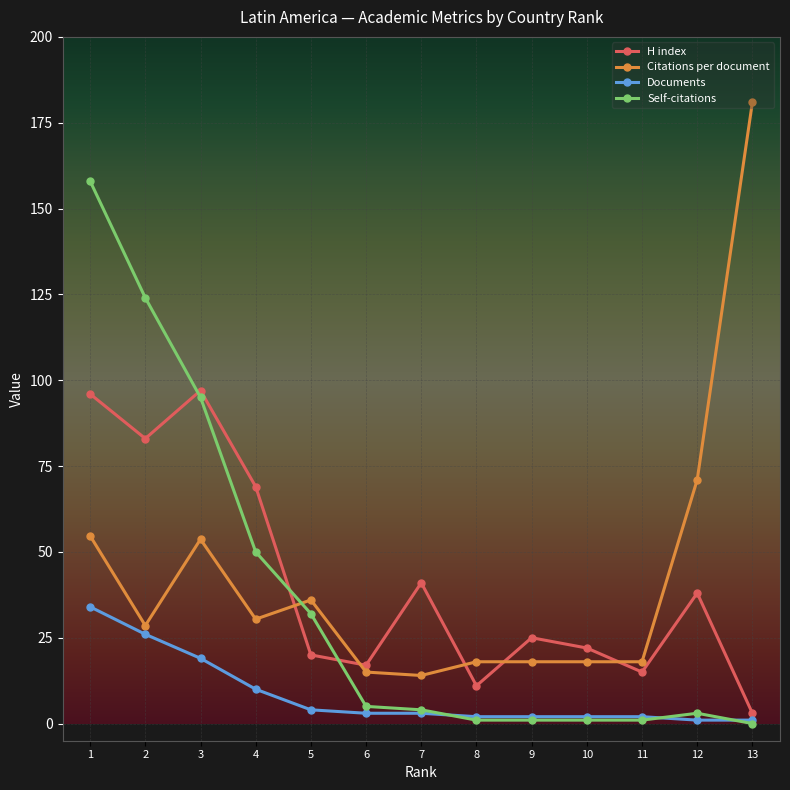

Reading left to right, what are all the values shown in this chart?

H index: 96.0	83.0	97.0	69.0	20.0	17.0	41.0	11.0	25.0	22.0	15.0	38.0	3.0
Citations per document: 54.7	28.5	53.7	30.4	36.0	15.0	14.0	18.0	18.0	18.0	18.0	71.0	181.0
Documents: 34.0	26.0	19.0	10.0	4.0	3.0	3.0	2.0	2.0	2.0	2.0	1.0	1.0
Self-citations: 158.0	124.0	95.0	50.0	32.0	5.0	4.0	1.0	1.0	1.0	1.0	3.0	0.0